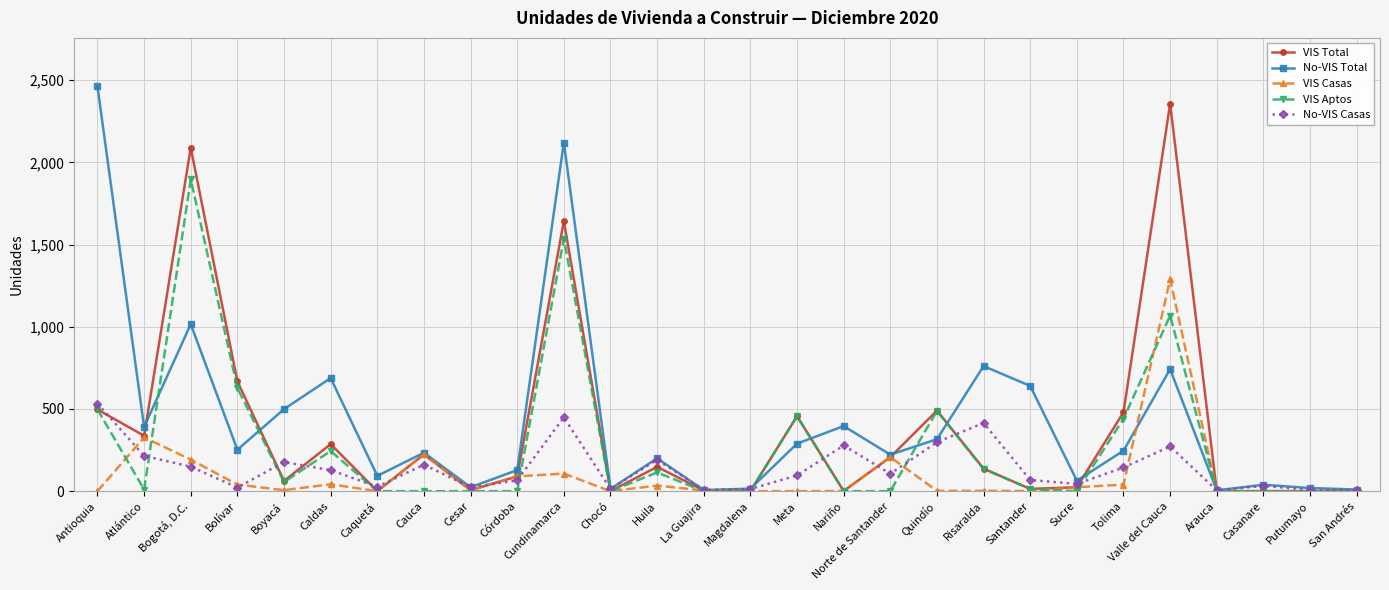

Is it true that VIS Total equals -1273 at Casanare?

False